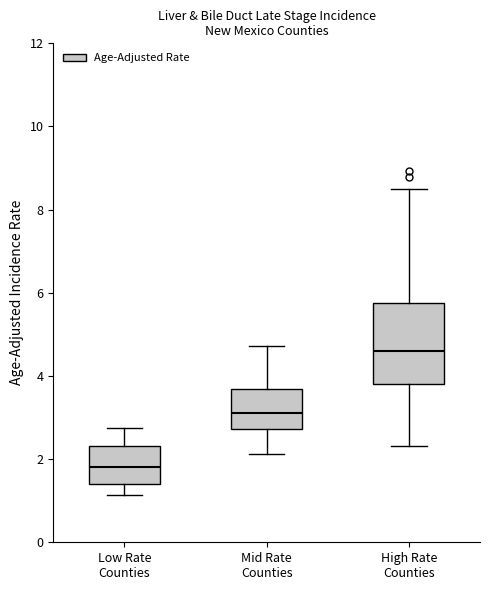

Reading left to right, read every box against the y-axis: the position of its median line, the range the box covers, and the ends of its whiskers. The values are not printed on the chart, so give them approximately, as read against the axis.

Low Rate Counties: median 1.8, box 1.4 to 2.4, whiskers 1.2 to 2.8
Mid Rate Counties: median 3.2, box 2.8 to 3.6, whiskers 2.2 to 4.8
High Rate Counties: median 4.6, box 3.8 to 5.8, whiskers 2.4 to 8.6